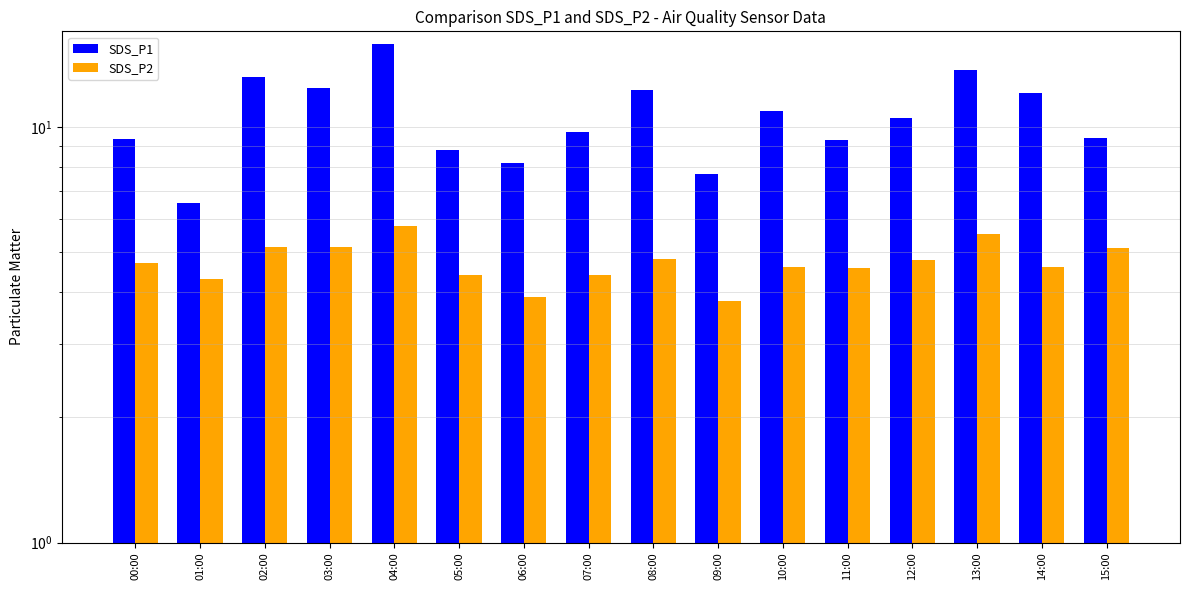

What is the spread (max minus min) of values at 13:00?

8.1